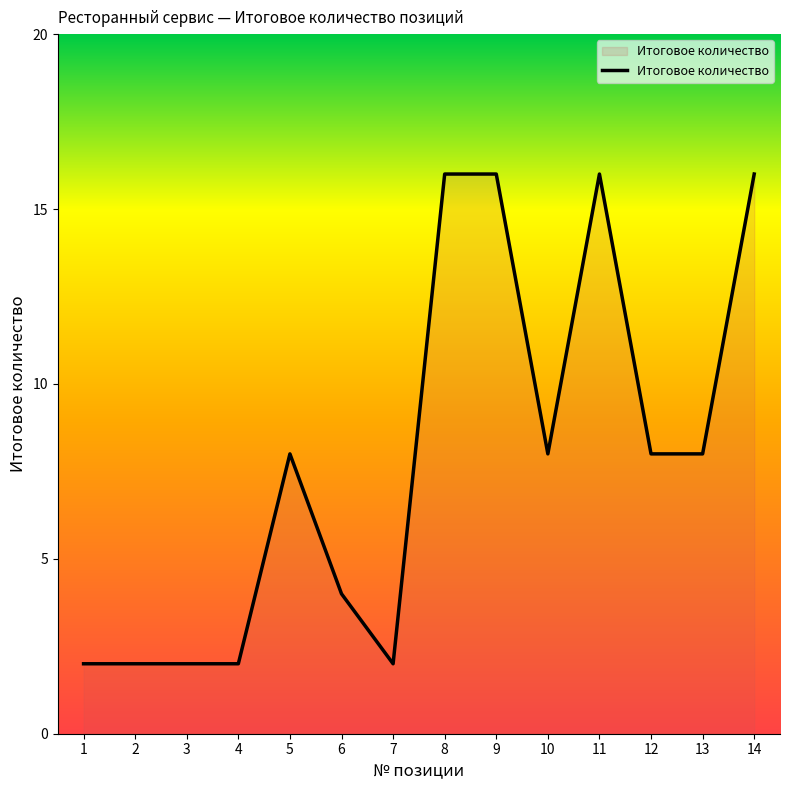

What is the average value?

8